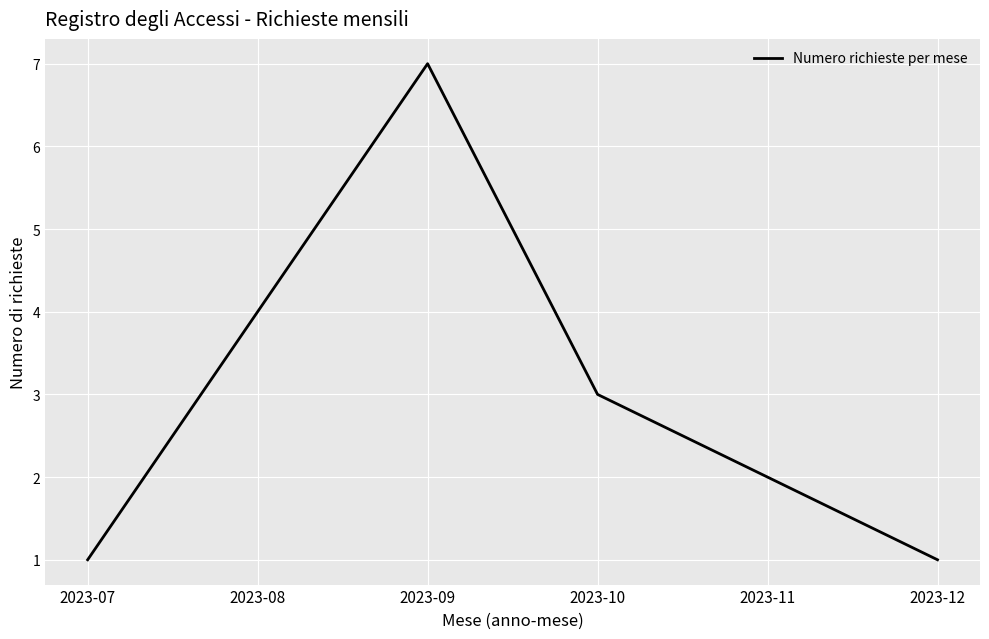

What is the smallest value displayed?

1